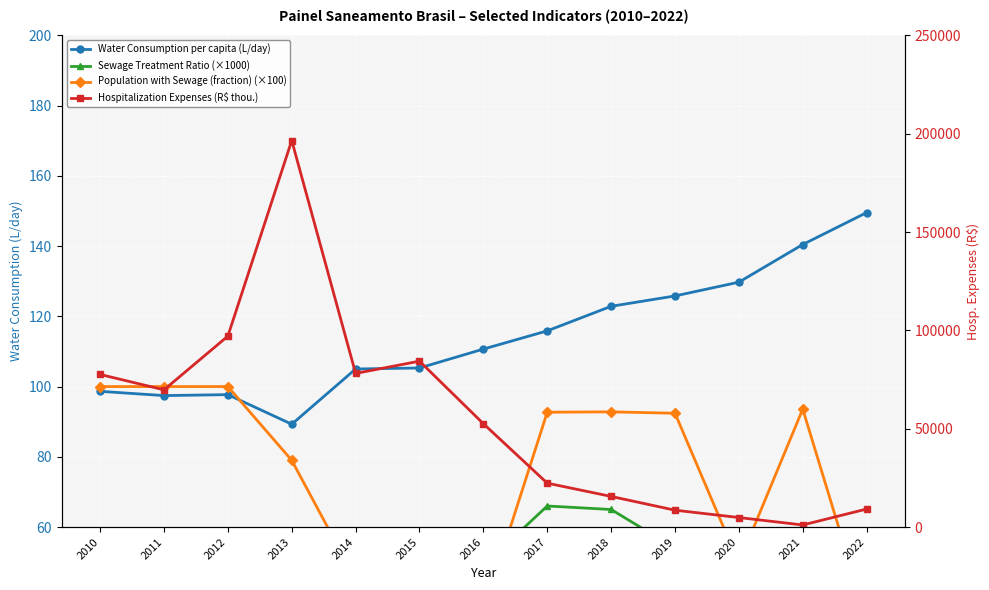

Where is the first local minimum for Population with Sewage (fraction) (×100)?

2014